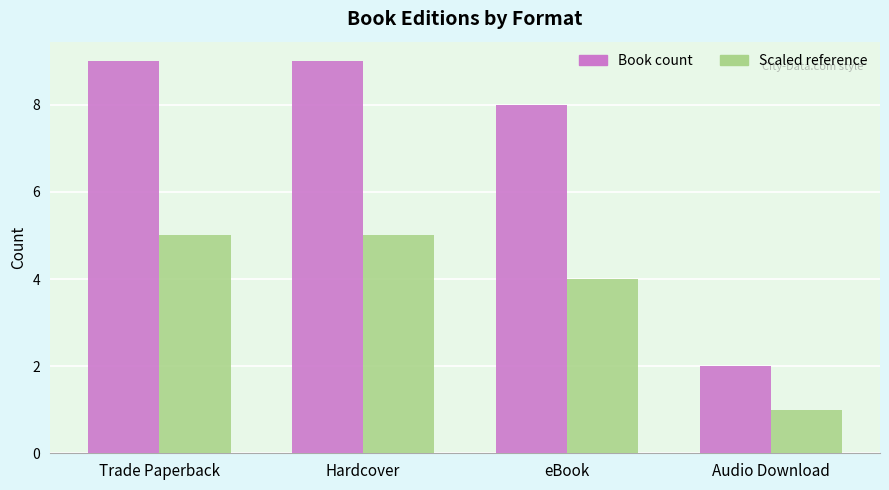

How many bars are there in each group?

2